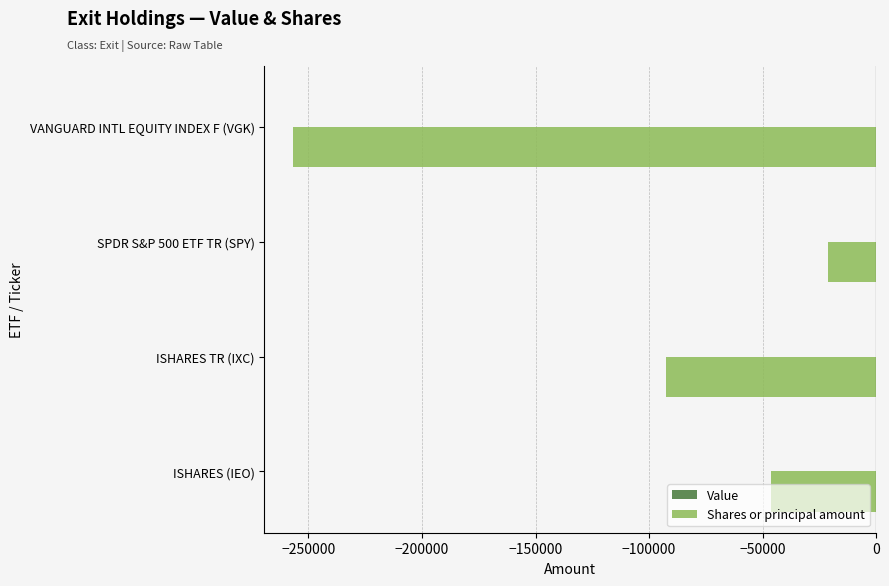

Does the chart contain any negative values?

Yes